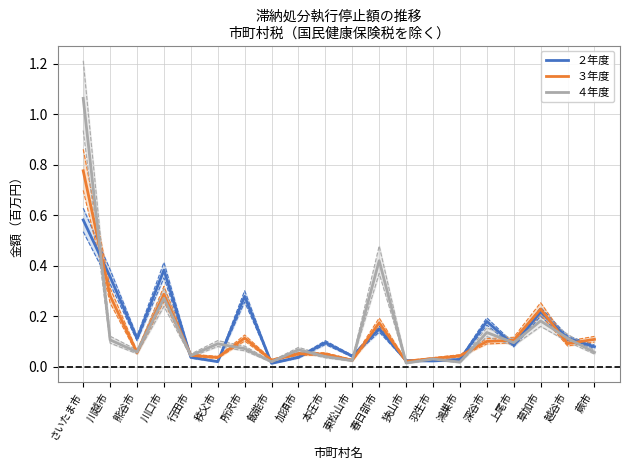

Which series has the largest total across all categories?

４年度